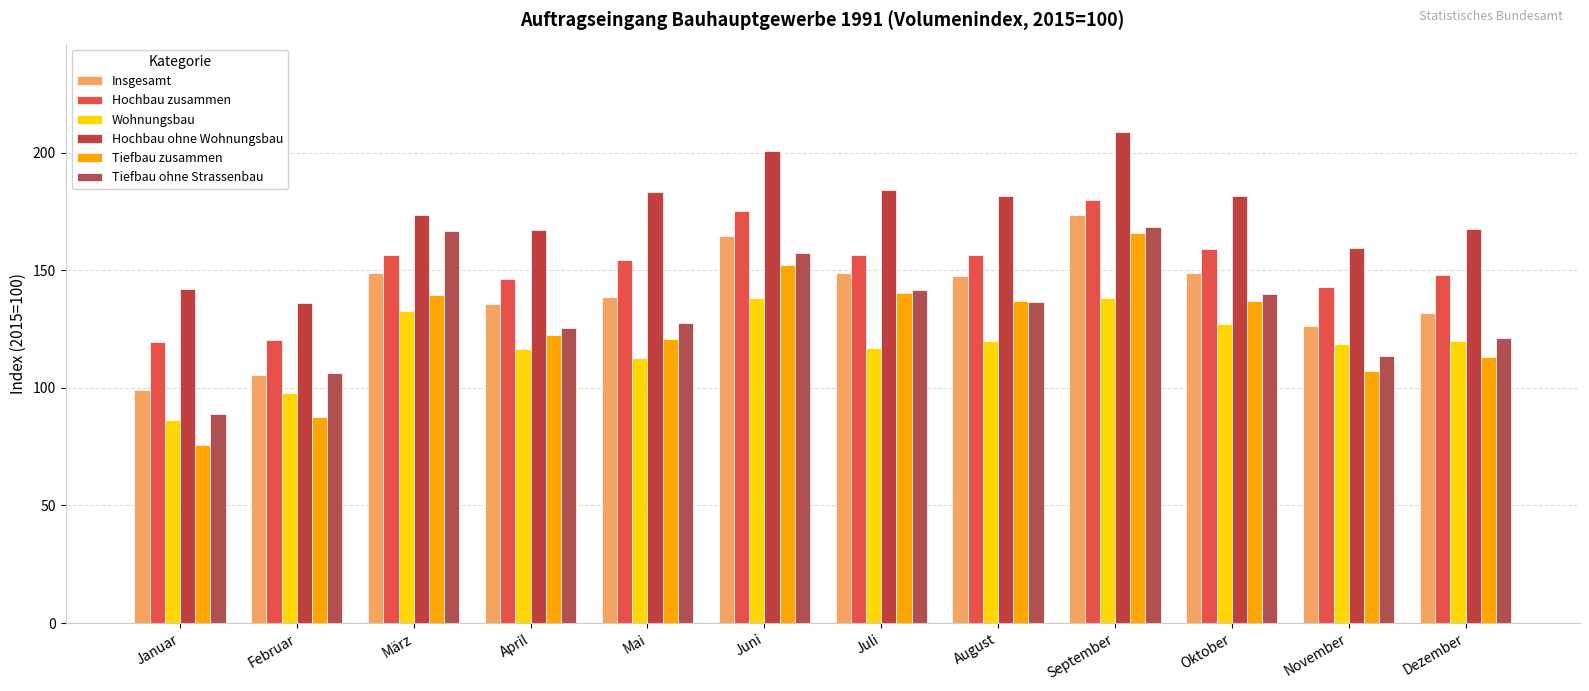

Which series has the largest total across all categories?

Hochbau ohne Wohnungsbau